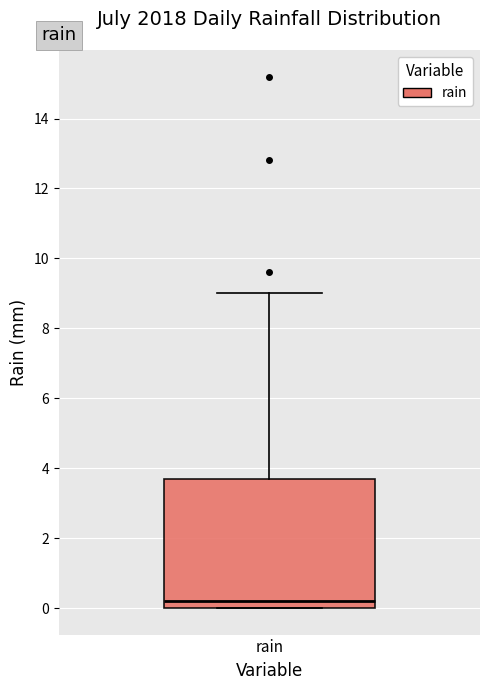

Transcribe this box plot: give where the median line is, the range the box spans, and where the two whiskers end, as read against the y-axis. The values are not printed on the chart, so give them approximately, as read against the axis.

median 0.2, box 0.0 to 3.8, whiskers 0.0 to 9.0